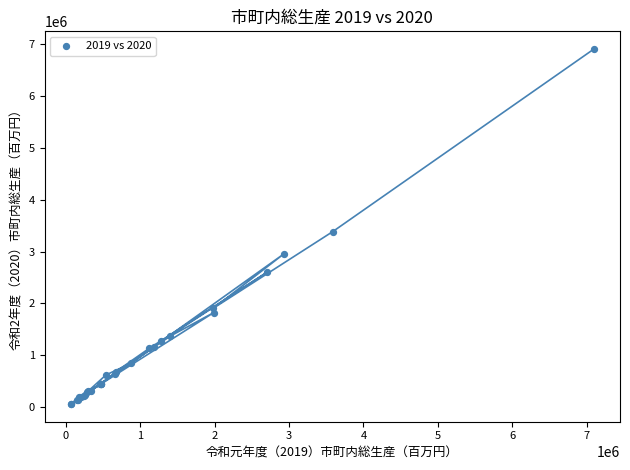

What Y value in the scatter plot is closest to 3482688?

3385318